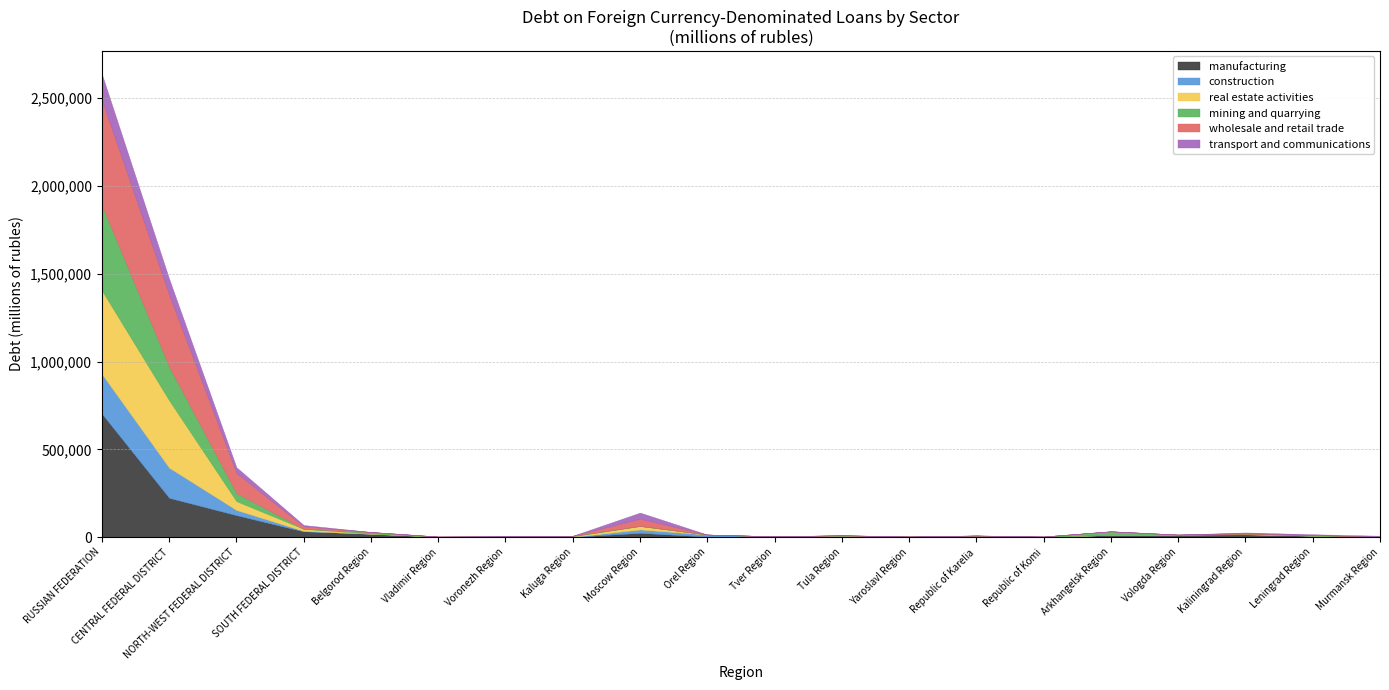

True or false: real estate activities has a value of 16222 at SOUTH FEDERAL DISTRICT.

False